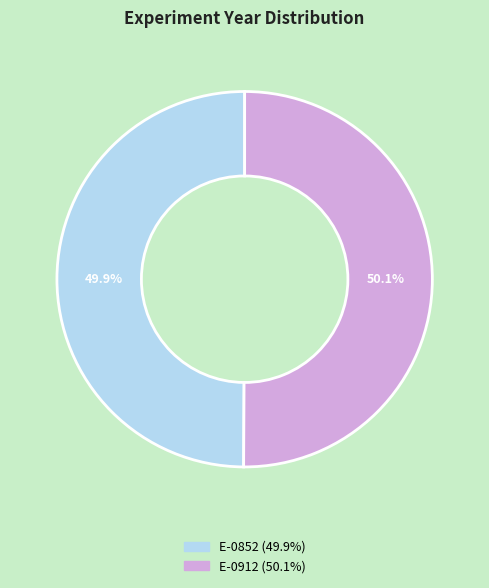

Is it true that E-0852 is 50% of the pie?

True